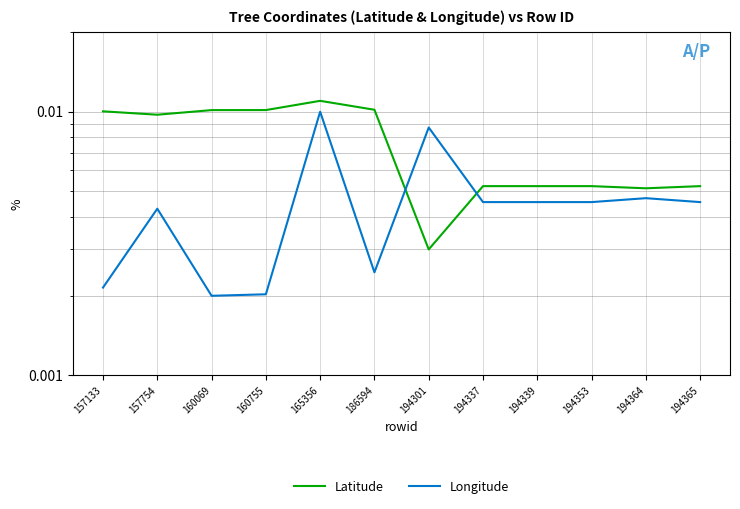

Where is the first local minimum for Latitude?

157754